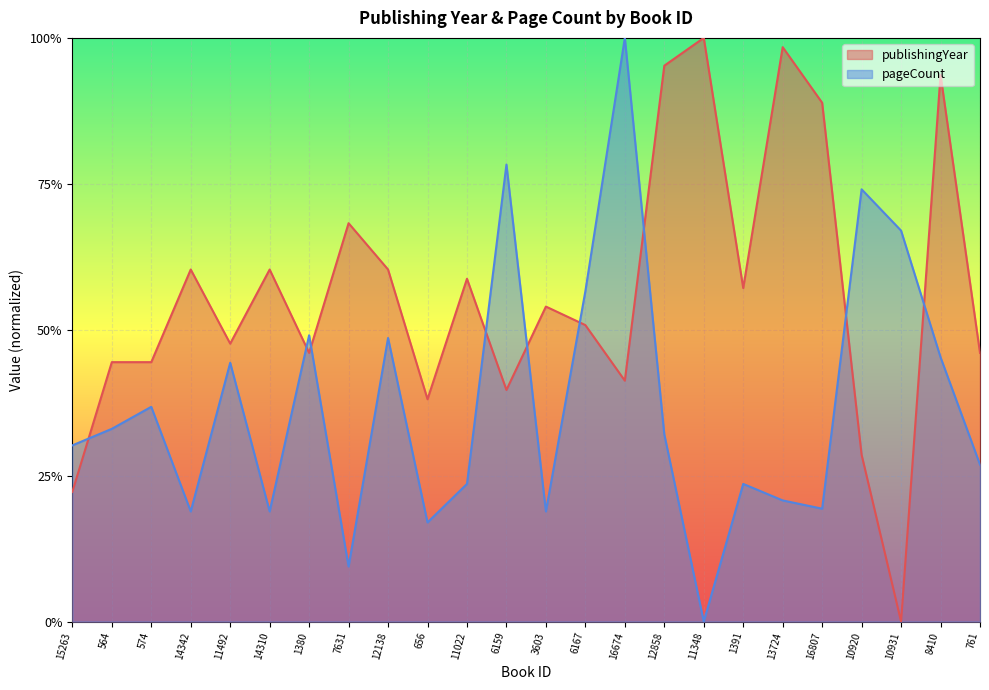

What is the label of the 18th point from the right?

1380